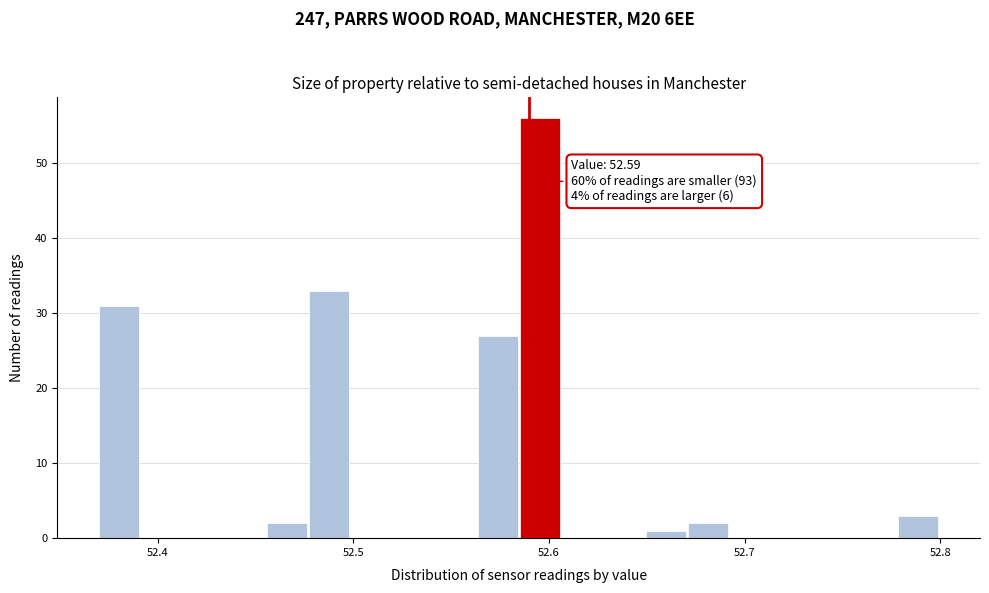

Read against the x-axis, roughly where is the centre of the tallest bar?

52.60